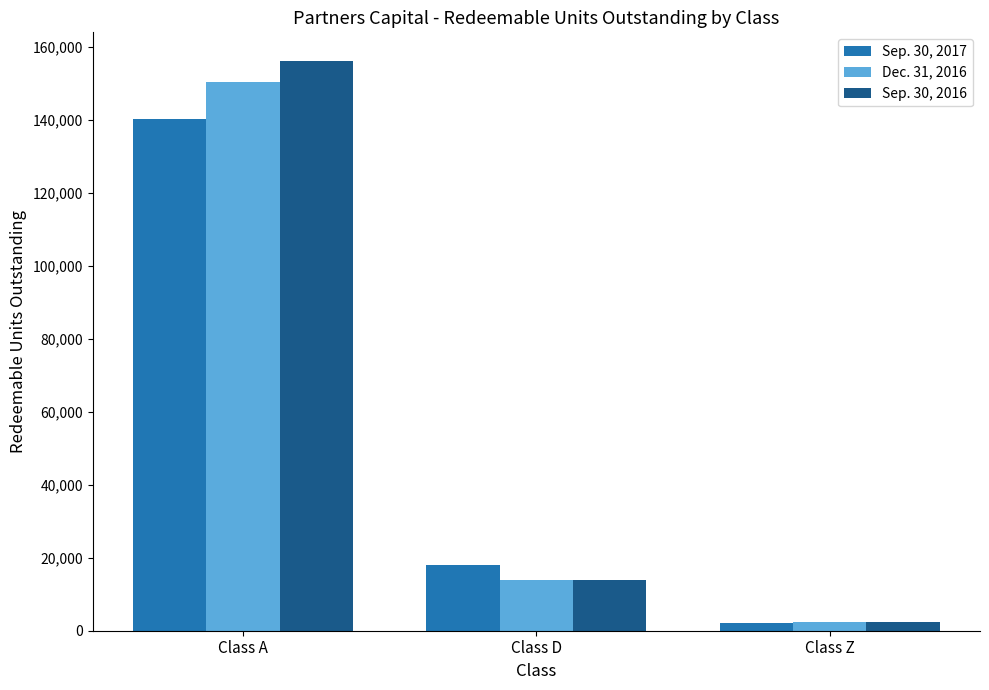

How many data points in Dec. 31, 2016 are above 13940?

2